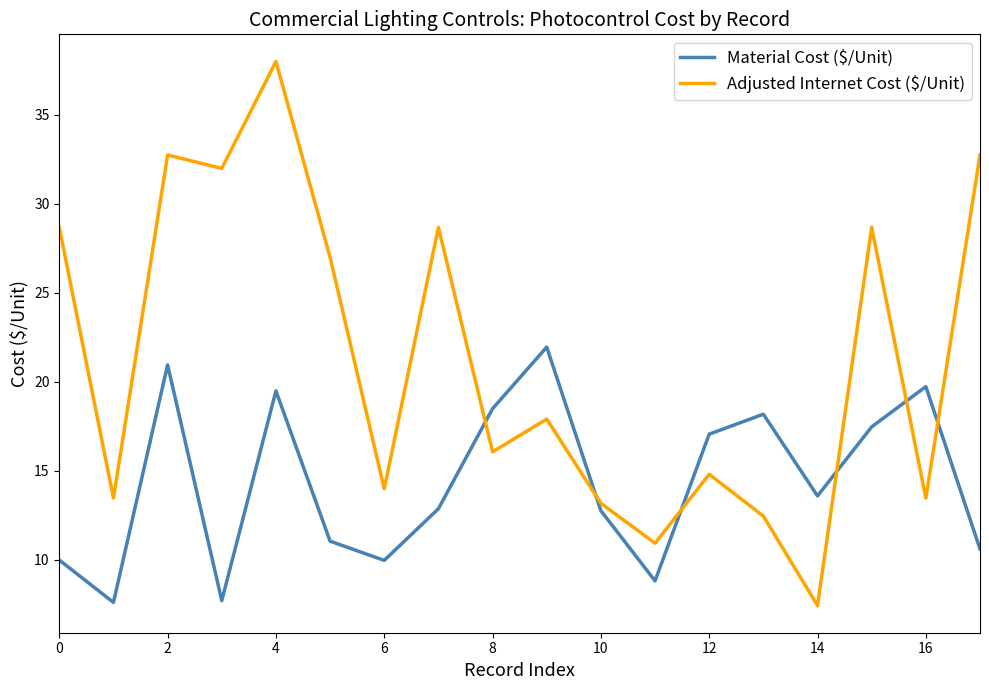

What is the lowest value of the Material Cost ($/Unit) series?

7.6